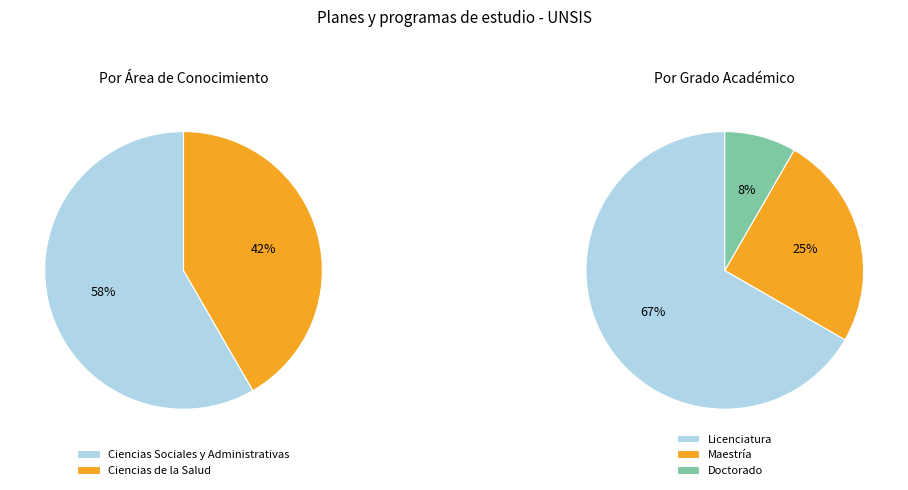

What is the majority slice?

Ciencias Sociales y Administrativas